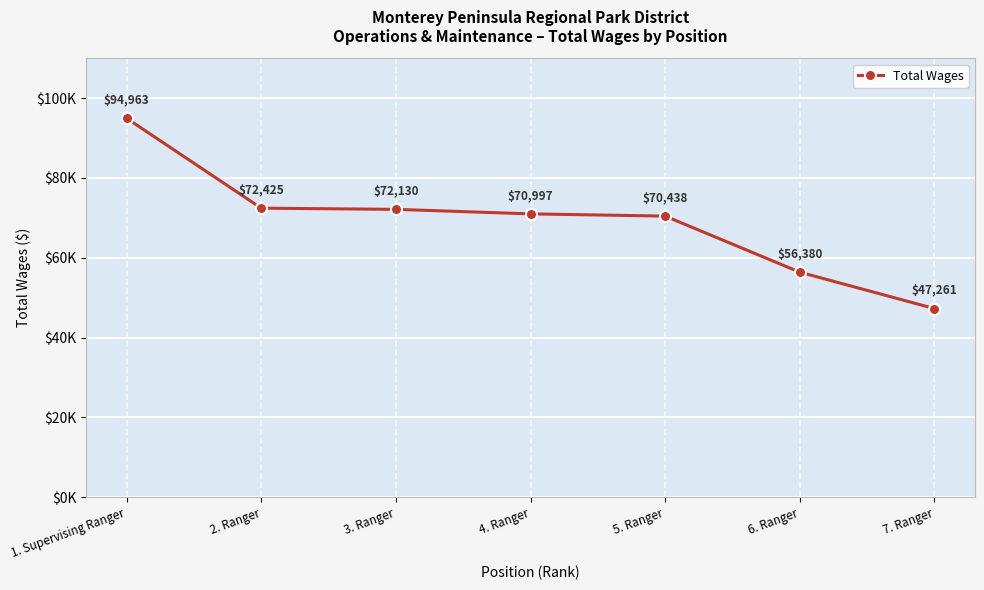

Count the number of categories in the chart.

7